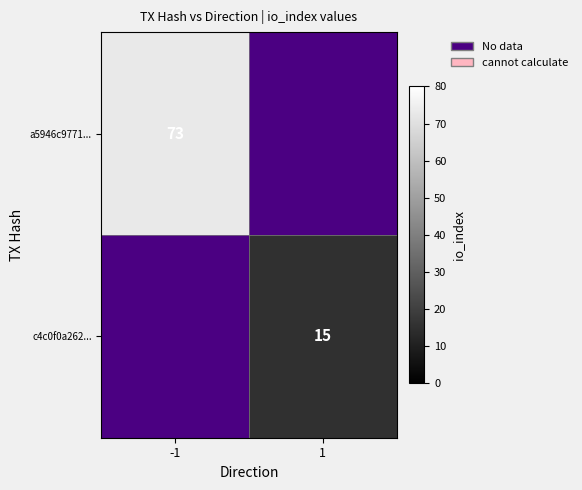

Is the value of a5946c9771... at -1 greater than the value of c4c0f0a262... at 1?

Yes